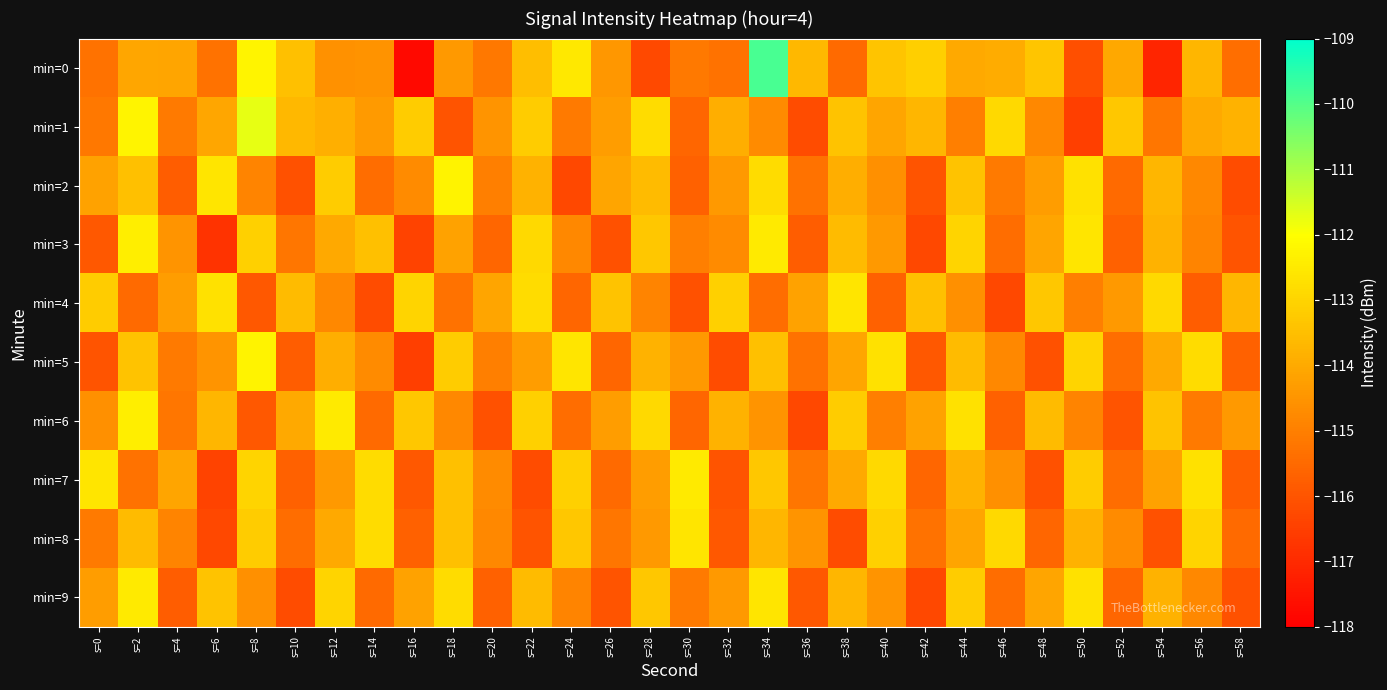

Reading right to left, list all the values displayed in this chart.

min=0: s=58=-115.4	s=56=-113.7	s=54=-117.1	s=52=-114.1	s=50=-116.1	s=48=-113.3	s=46=-113.9	s=44=-114.0	s=42=-113.1	s=40=-113.4	s=38=-115.5	s=36=-113.7	s=34=-109.9	s=32=-115.3	s=30=-115.1	s=28=-116.3	s=26=-114.4	s=24=-112.5	s=22=-113.5	s=20=-115.2	s=18=-114.4	s=16=-117.8	s=14=-114.6	s=12=-114.6	s=10=-113.5	s=8=-112.2	s=6=-115.3	s=4=-114.1	s=2=-114.1	s=0=-115.3
min=1: s=58=-113.8	s=56=-114.0	s=54=-115.2	s=52=-113.3	s=50=-116.5	s=48=-114.8	s=46=-112.9	s=44=-115.0	s=42=-113.7	s=40=-114.1	s=38=-113.4	s=36=-116.2	s=34=-114.7	s=32=-113.9	s=30=-115.6	s=28=-112.8	s=26=-114.3	s=24=-115.1	s=22=-113.2	s=20=-114.5	s=18=-116.0	s=16=-113.2	s=14=-114.4	s=12=-113.9	s=10=-113.7	s=8=-111.7	s=6=-114.1	s=4=-115.1	s=2=-112.2	s=0=-115.2
min=2: s=58=-116.2	s=56=-114.8	s=54=-113.7	s=52=-115.5	s=50=-112.7	s=48=-114.3	s=46=-115.1	s=44=-113.4	s=42=-116.0	s=40=-114.6	s=38=-113.9	s=36=-115.3	s=34=-112.8	s=32=-114.4	s=30=-115.7	s=28=-113.6	s=26=-114.1	s=24=-116.3	s=22=-113.8	s=20=-115.0	s=18=-112.3	s=16=-114.7	s=14=-115.4	s=12=-113.2	s=10=-116.1	s=8=-114.9	s=6=-112.6	s=4=-115.8	s=2=-113.5	s=0=-114.2
min=3: s=58=-116.0	s=56=-114.9	s=54=-113.8	s=52=-115.7	s=50=-112.6	s=48=-114.1	s=46=-115.4	s=44=-113.0	s=42=-116.3	s=40=-114.4	s=38=-113.6	s=36=-115.8	s=34=-112.5	s=32=-114.7	s=30=-115.0	s=28=-113.3	s=26=-116.1	s=24=-114.8	s=22=-112.9	s=20=-115.6	s=18=-114.2	s=16=-116.4	s=14=-113.5	s=12=-114.0	s=10=-115.2	s=8=-113.1	s=6=-116.8	s=4=-114.5	s=2=-112.4	s=0=-115.9
min=4: s=58=-113.7	s=56=-115.8	s=54=-112.9	s=52=-114.4	s=50=-115.0	s=48=-113.3	s=46=-116.3	s=44=-114.6	s=42=-113.5	s=40=-115.7	s=38=-112.6	s=36=-114.2	s=34=-115.4	s=32=-113.1	s=30=-116.1	s=28=-114.9	s=26=-113.4	s=24=-115.6	s=22=-112.8	s=20=-114.1	s=18=-115.3	s=16=-113.0	s=14=-116.2	s=12=-114.8	s=10=-113.6	s=8=-115.9	s=6=-112.7	s=4=-114.3	s=2=-115.5	s=0=-113.2
min=5: s=58=-115.7	s=56=-112.8	s=54=-114.0	s=52=-115.4	s=50=-113.0	s=48=-116.1	s=46=-114.8	s=44=-113.6	s=42=-115.9	s=40=-112.7	s=38=-114.1	s=36=-115.3	s=34=-113.5	s=32=-116.2	s=30=-114.4	s=28=-113.8	s=26=-115.6	s=24=-112.6	s=22=-114.3	s=20=-115.0	s=18=-113.2	s=16=-116.5	s=14=-114.7	s=12=-113.9	s=10=-115.8	s=8=-112.3	s=6=-114.5	s=4=-115.1	s=2=-113.4	s=0=-116.0
min=6: s=58=-114.4	s=56=-115.1	s=54=-113.4	s=52=-116.0	s=50=-114.9	s=48=-113.6	s=46=-115.7	s=44=-112.7	s=42=-114.2	s=40=-115.0	s=38=-113.2	s=36=-116.3	s=34=-114.5	s=32=-113.8	s=30=-115.6	s=28=-112.9	s=26=-114.3	s=24=-115.4	s=22=-113.1	s=20=-116.1	s=18=-114.8	s=16=-113.3	s=14=-115.5	s=12=-112.5	s=10=-114.0	s=8=-115.9	s=6=-113.7	s=4=-115.2	s=2=-112.4	s=0=-114.6
min=7: s=58=-115.8	s=56=-112.7	s=54=-114.2	s=52=-115.4	s=50=-113.2	s=48=-116.1	s=46=-114.6	s=44=-113.8	s=42=-115.6	s=40=-112.9	s=38=-114.0	s=36=-115.2	s=34=-113.3	s=32=-116.0	s=30=-112.5	s=28=-114.3	s=26=-115.5	s=24=-113.1	s=22=-116.2	s=20=-114.7	s=18=-113.5	s=16=-115.9	s=14=-112.8	s=12=-114.4	s=10=-115.7	s=8=-113.0	s=6=-116.4	s=4=-114.1	s=2=-115.3	s=0=-112.6
min=8: s=58=-115.5	s=56=-113.0	s=54=-116.1	s=52=-114.7	s=50=-113.8	s=48=-115.6	s=46=-112.9	s=44=-114.1	s=42=-115.3	s=40=-113.1	s=38=-116.2	s=36=-114.5	s=34=-113.7	s=32=-115.9	s=30=-112.6	s=28=-114.4	s=26=-115.2	s=24=-113.3	s=22=-116.0	s=20=-114.8	s=18=-113.5	s=16=-115.7	s=14=-112.8	s=12=-114.0	s=10=-115.4	s=8=-113.2	s=6=-116.3	s=4=-114.9	s=2=-113.6	s=0=-115.1
min=9: s=58=-116.1	s=56=-114.8	s=54=-113.8	s=52=-115.6	s=50=-112.7	s=48=-114.1	s=46=-115.4	s=44=-113.2	s=42=-116.3	s=40=-114.5	s=38=-113.7	s=36=-115.9	s=34=-112.6	s=32=-114.4	s=30=-115.1	s=28=-113.3	s=26=-116.0	s=24=-114.9	s=22=-113.6	s=20=-115.7	s=18=-112.8	s=16=-114.2	s=14=-115.5	s=12=-113.0	s=10=-116.2	s=8=-114.6	s=6=-113.4	s=4=-115.8	s=2=-112.5	s=0=-114.3